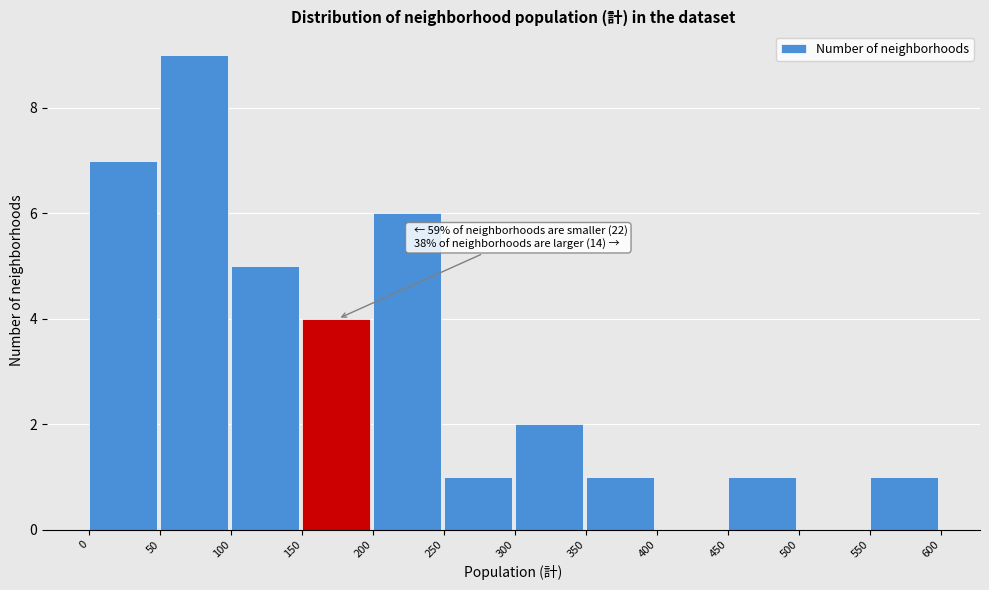

Which range on the x-axis has the tallest bar?

50 to 100